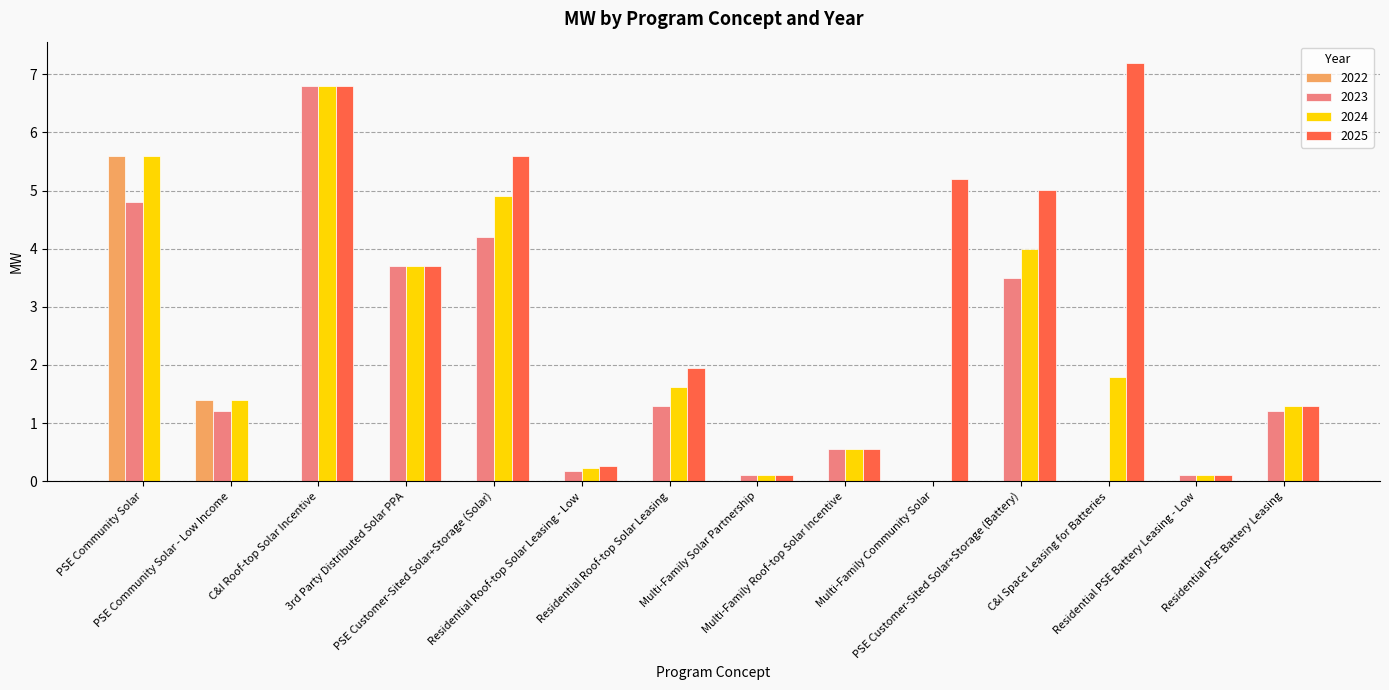

How many distinct data groups are displayed?

4